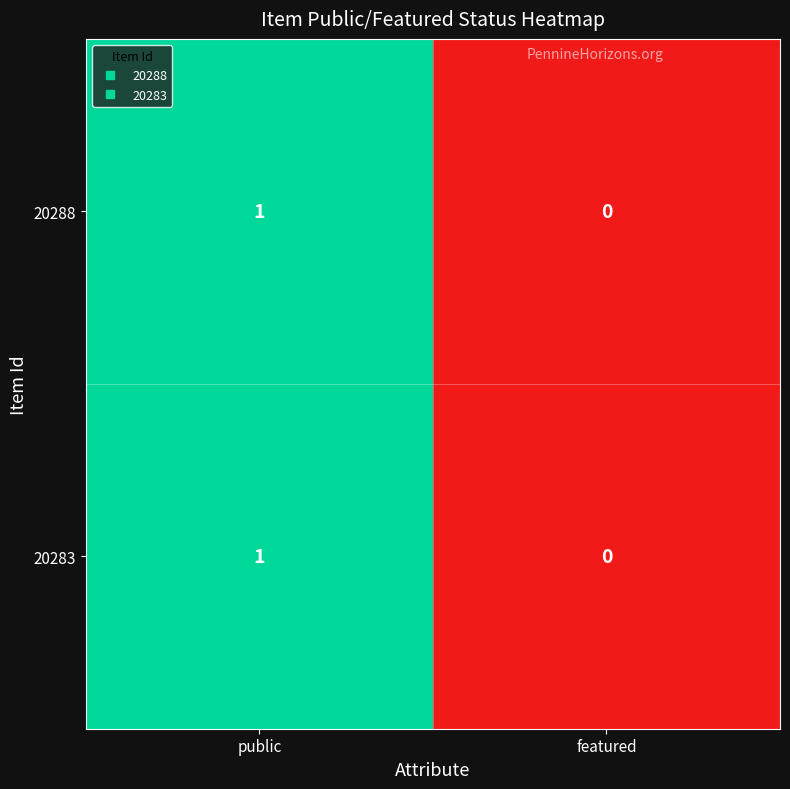

At which category is the sum across all series the highest?

public